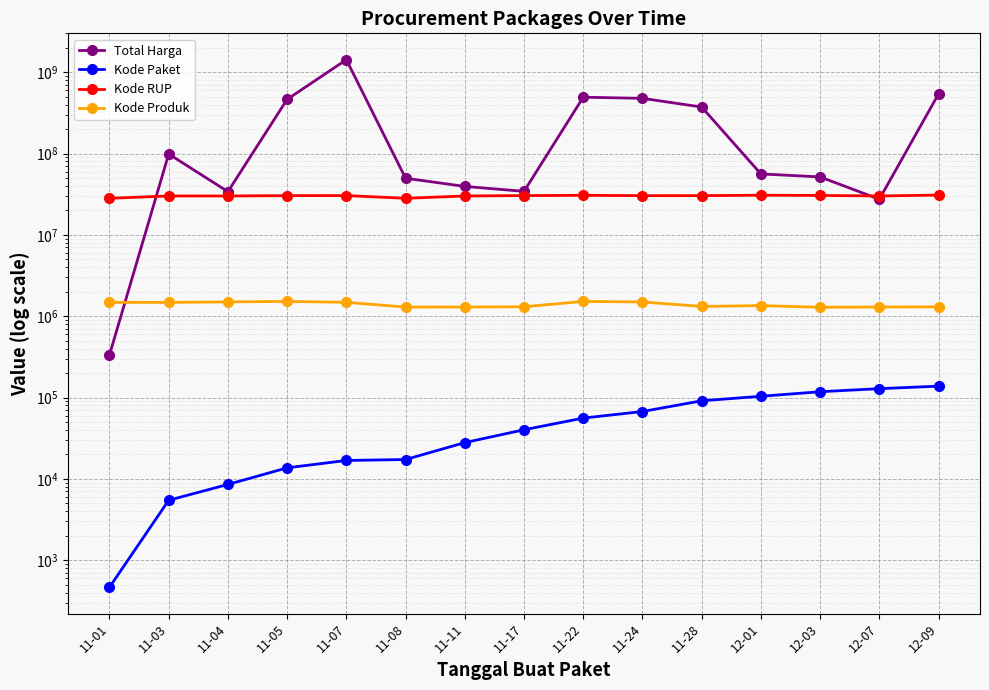

True or false: Kode Produk has a value of 750439 at 11-11.

False